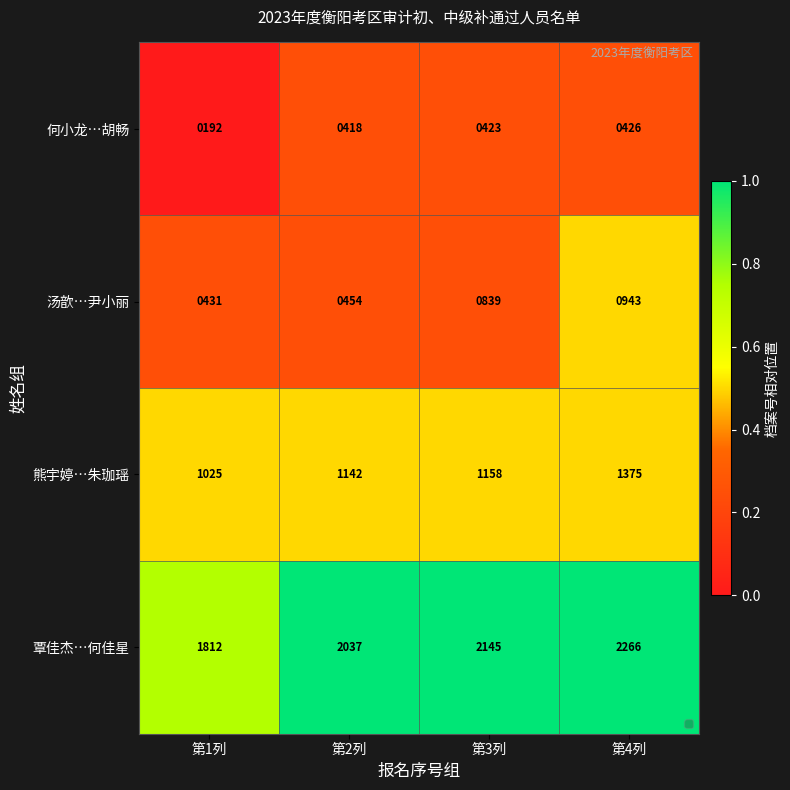

What is the sum of all 汤歆…尹小丽 values?

2667